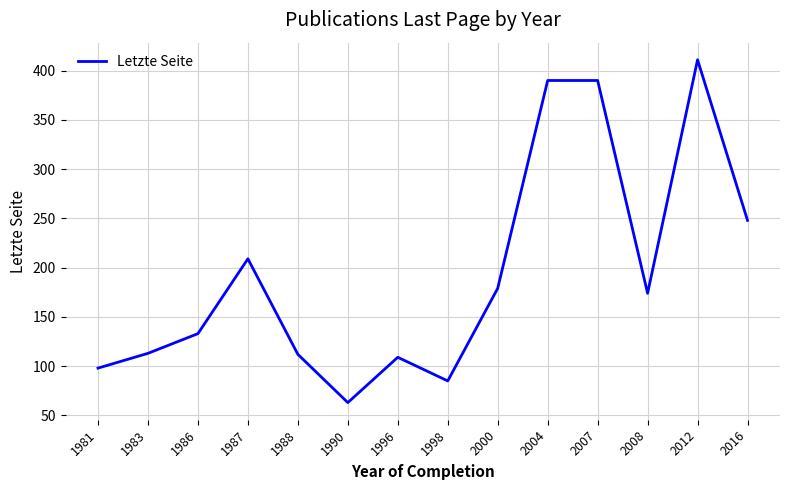

What is the approximate value at 1983, to the nearest 10?

110